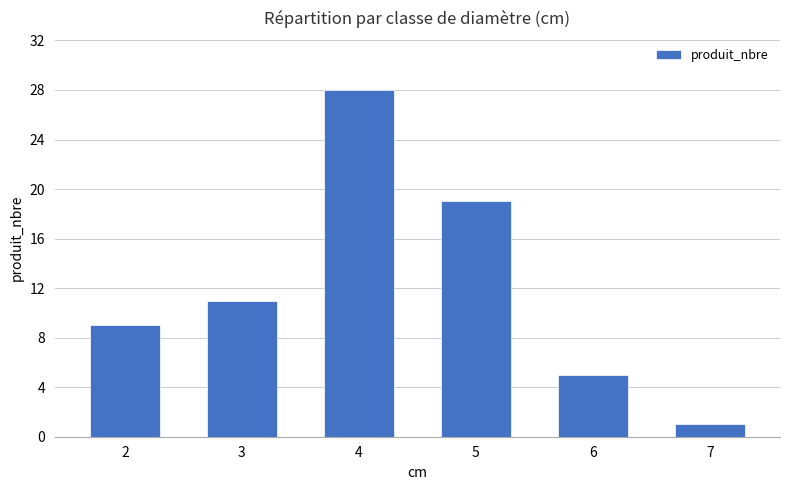

What is the average value?

12